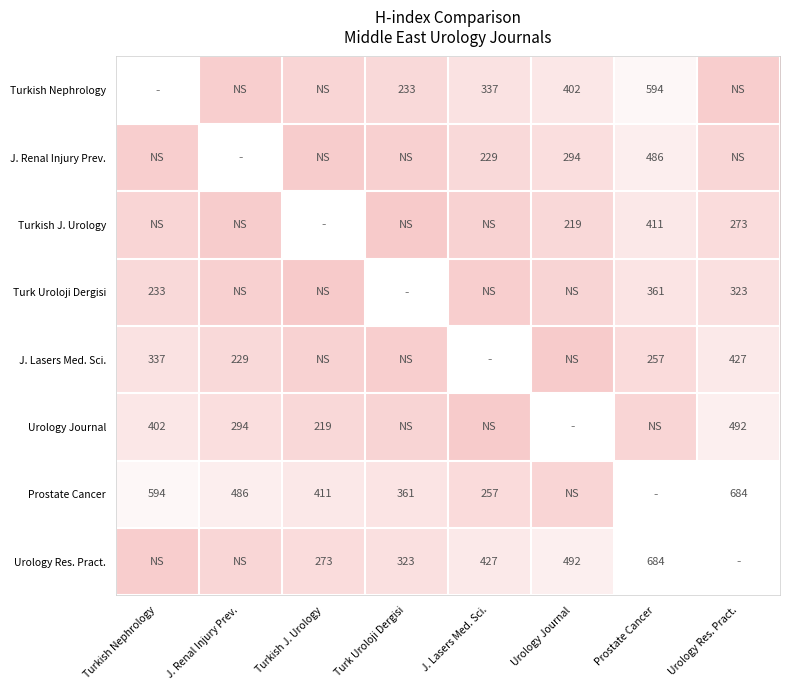

True or false: J. Lasers Med. Sci. has a value of 174 at Turkish Nephrology.

False